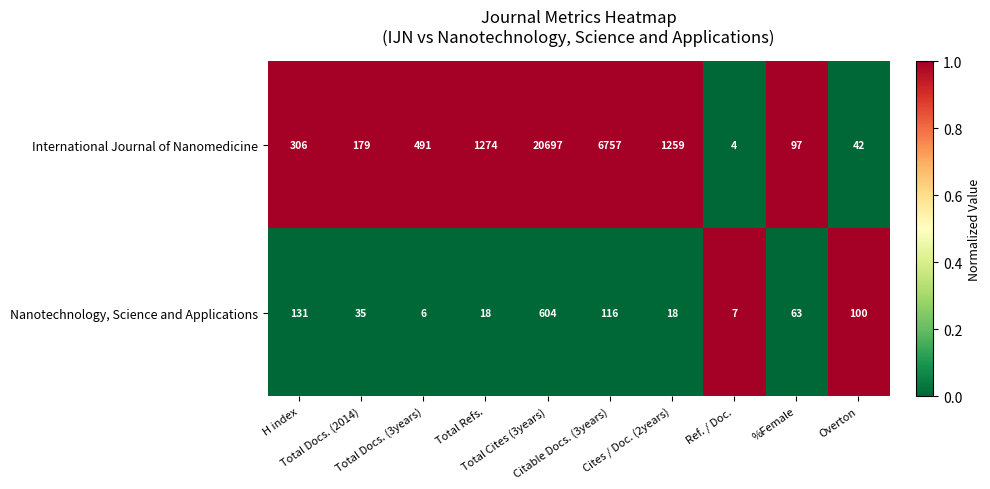

What is the sum of all Nanotechnology, Science and Applications values?

1098